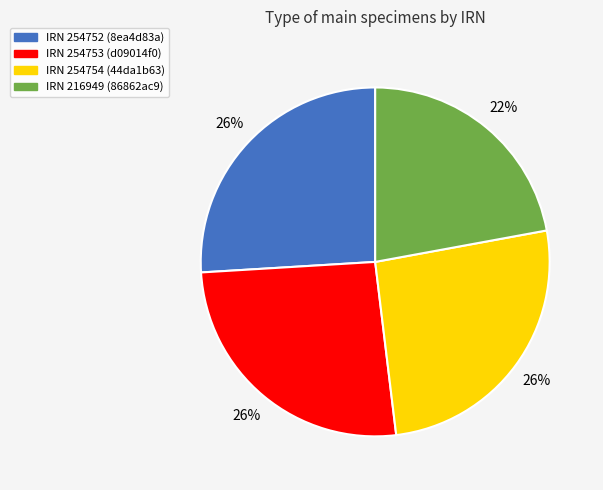

To the nearest percent, what is the difference between the largest and smallest slice percentages?

4%